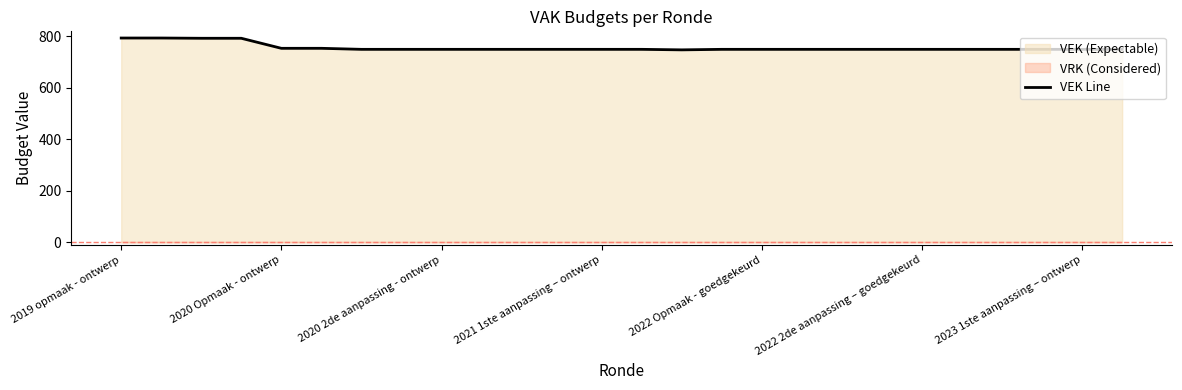

Reading right to left, list all the values displayed in this chart.

750	750	750	750	750	750	750	750	750	750	750	748	750	750	750	750	750	750	750	750	754	754	793	793	794	794